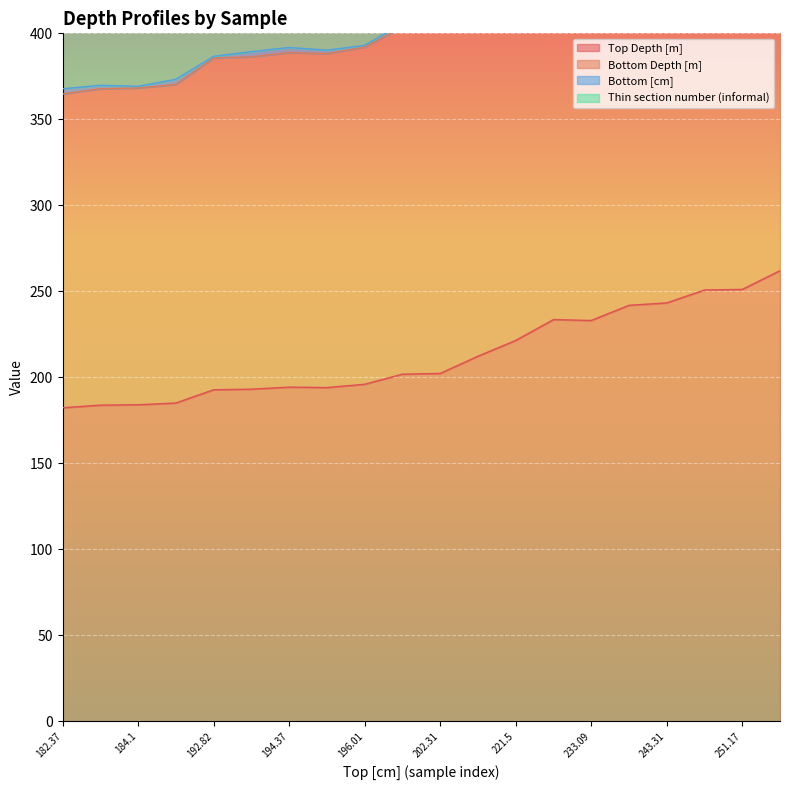

Does the chart display data point markers on the line(s)?

No